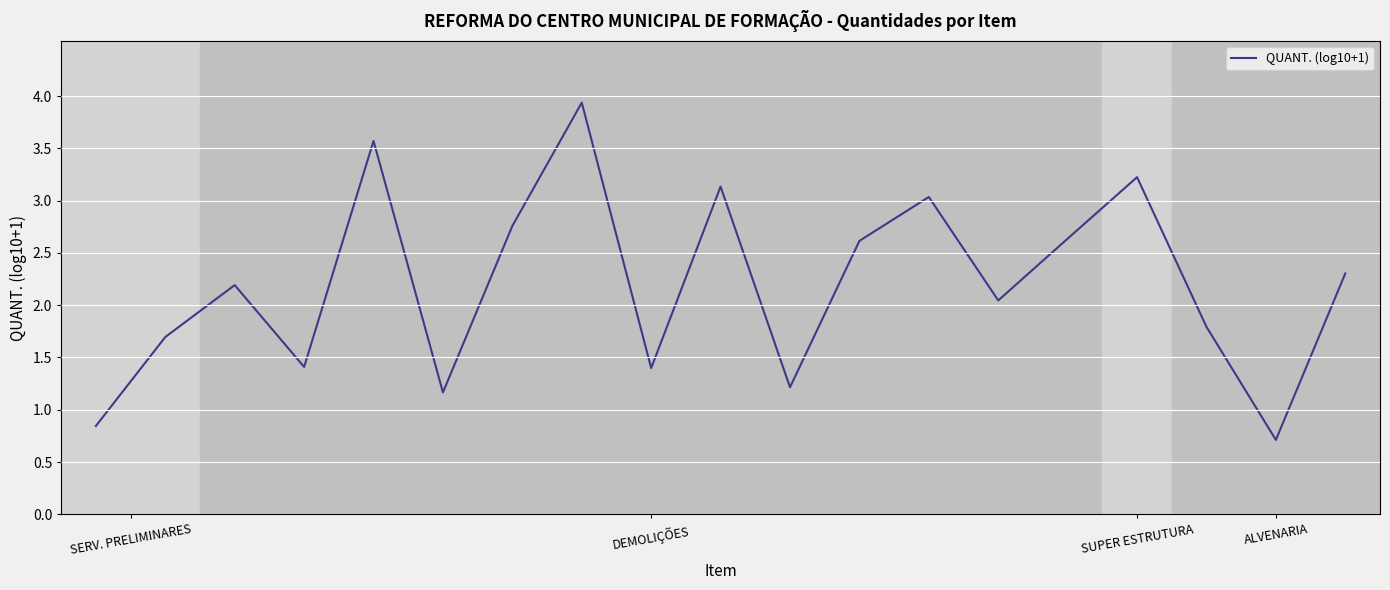

What is the difference between the maximum and minimum values?

3.2